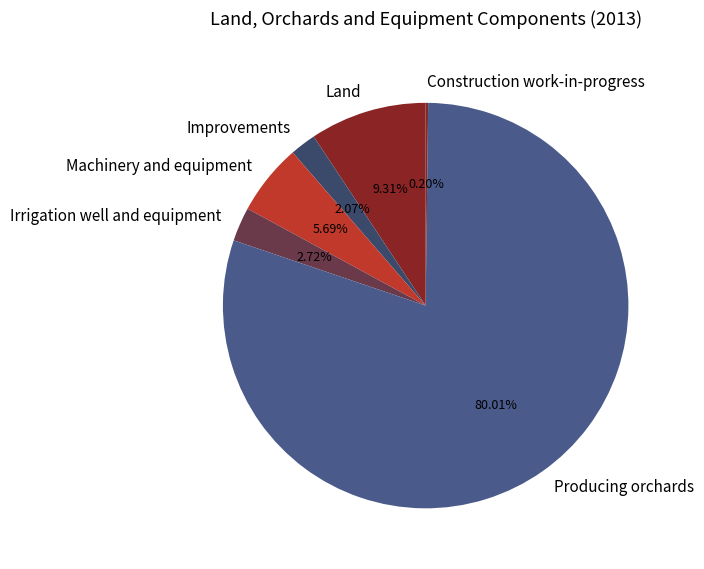

To the nearest percent, what is the average slice percentage?

17%